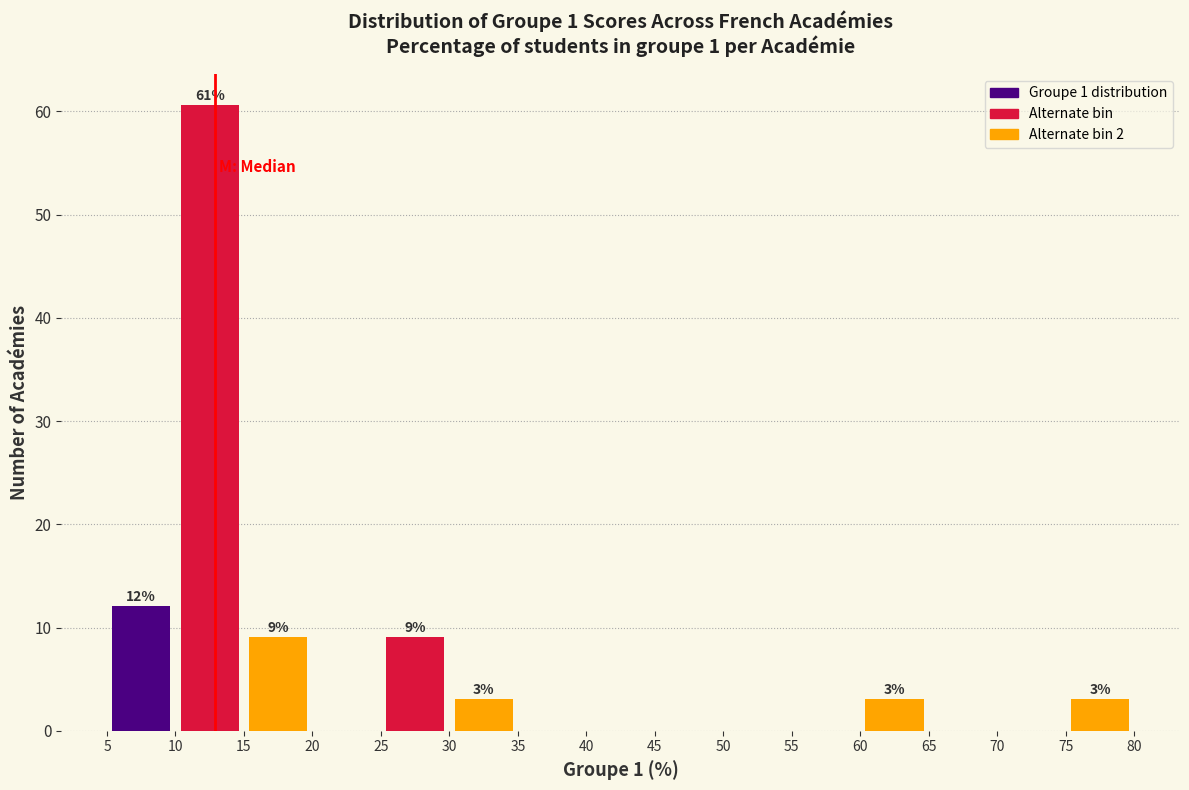

Which label corresponds to the largest value in the chart?

10